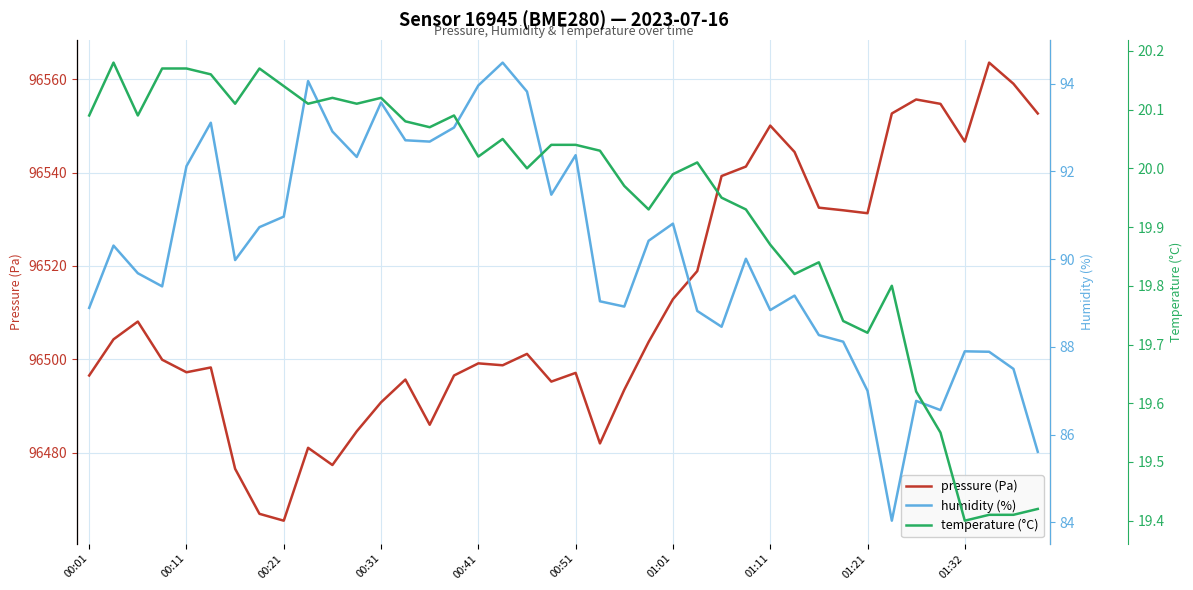

What is the spread (max minus min) of values at 33?

96532.9